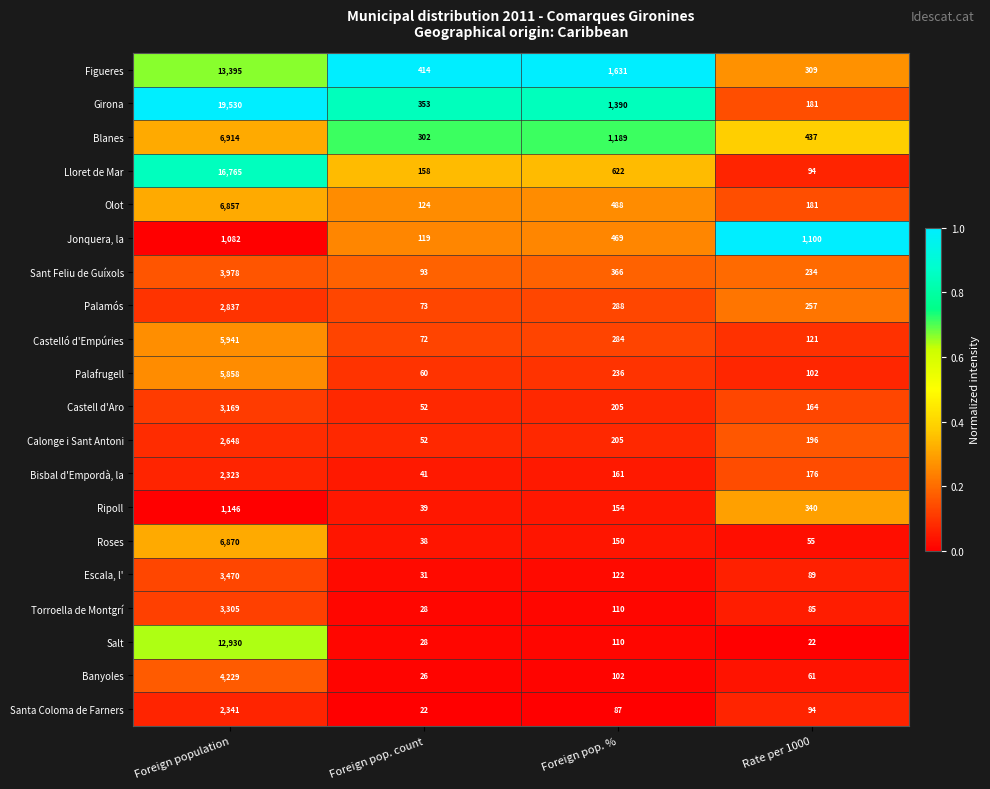

Rank the series at Foreign population from lowest to highest value.

Jonquera, la, Ripoll, Bisbal d'Empordà, la, Santa Coloma de Farners, Calonge i Sant Antoni, Palamós, Castell d'Aro, Torroella de Montgrí, Escala, l', Sant Feliu de Guíxols, Banyoles, Palafrugell, Castelló d'Empúries, Olot, Roses, Blanes, Salt, Figueres, Lloret de Mar, Girona